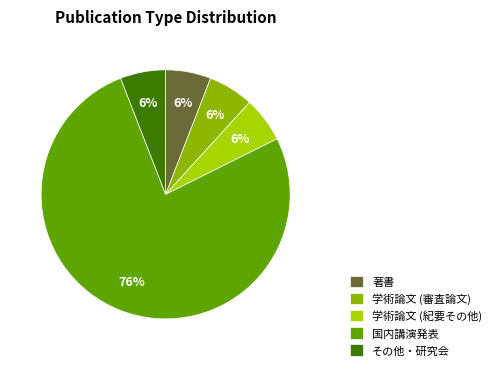

Count the number of slices in the pie.

5